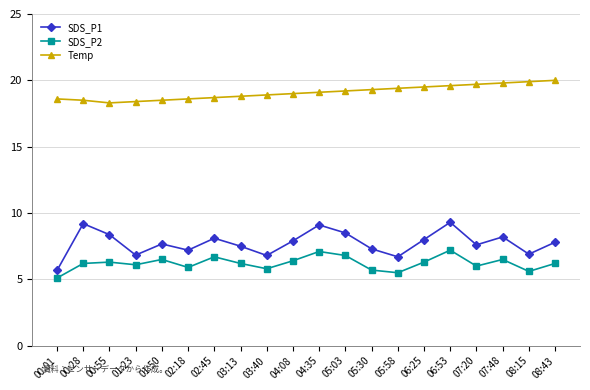

In Temp, how many points are lower than both neighbors (excluding endpoints)?

1